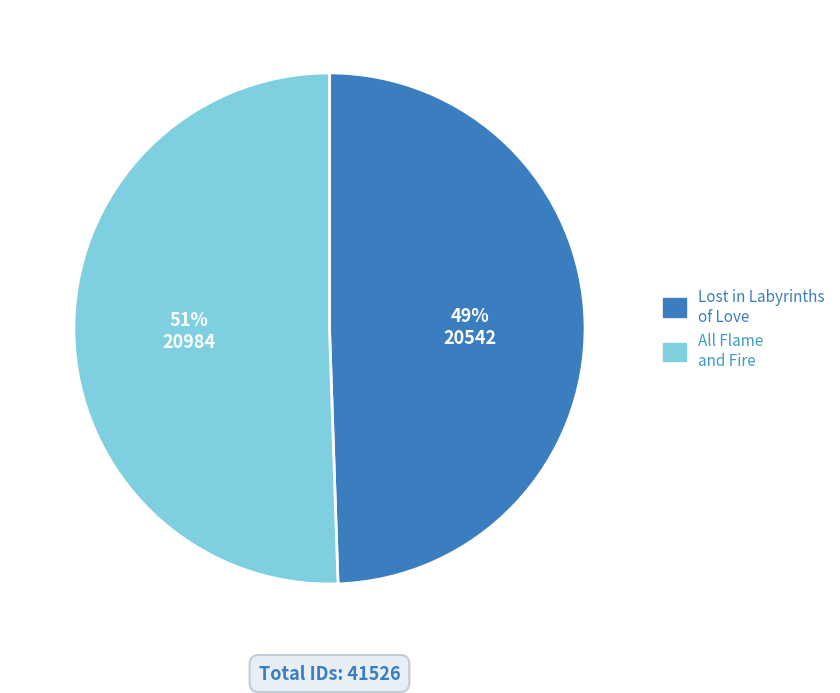

Count the number of slices in the pie.

2